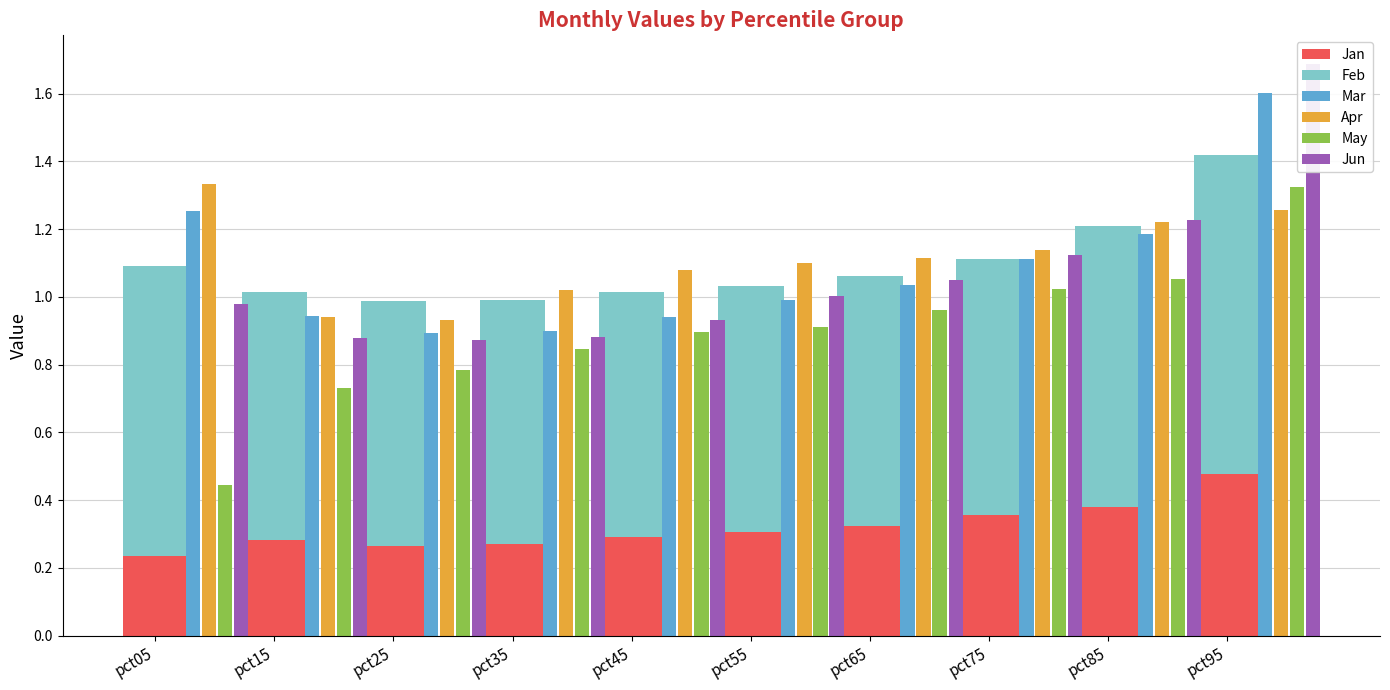

The value of Mar at pct75 is 1.8. True or false?

False